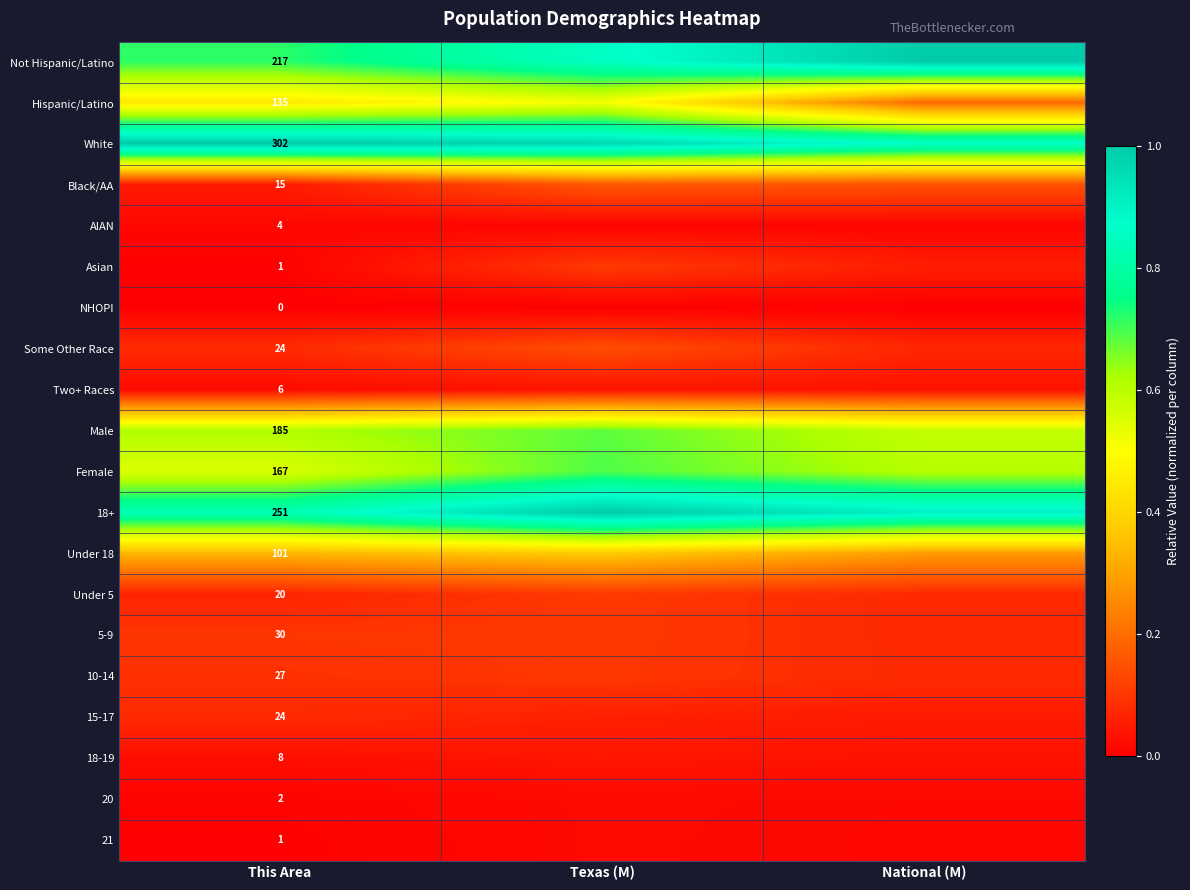

Which category has the lowest value across all series?

This Area